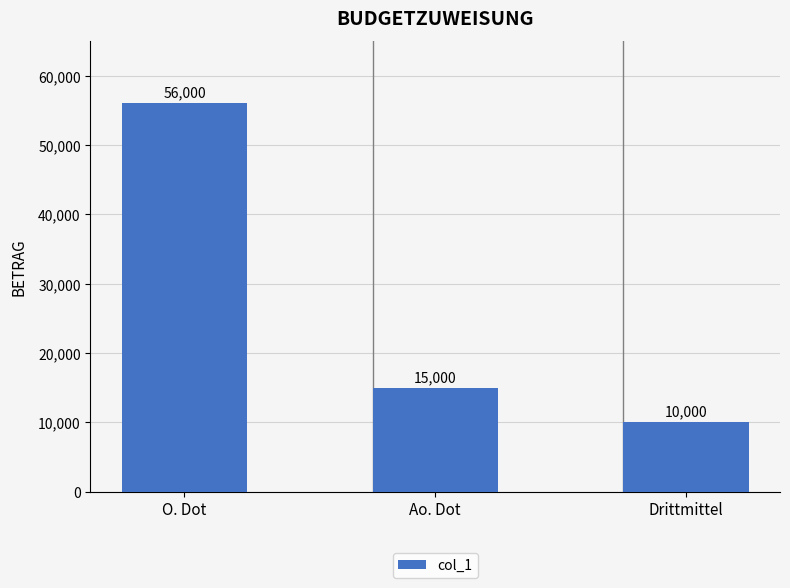

Are the bars grouped side by side (vs. stacked)?

No